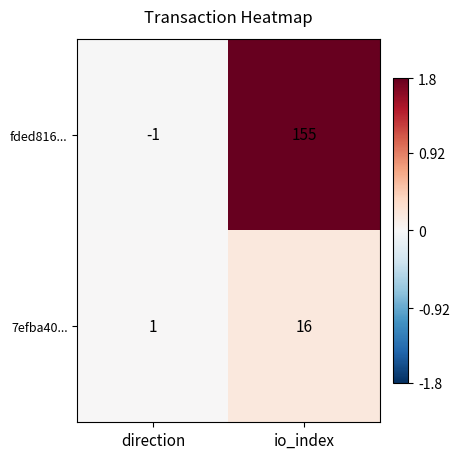

What is the sum of the 7efba40... values at io_index and direction?

17